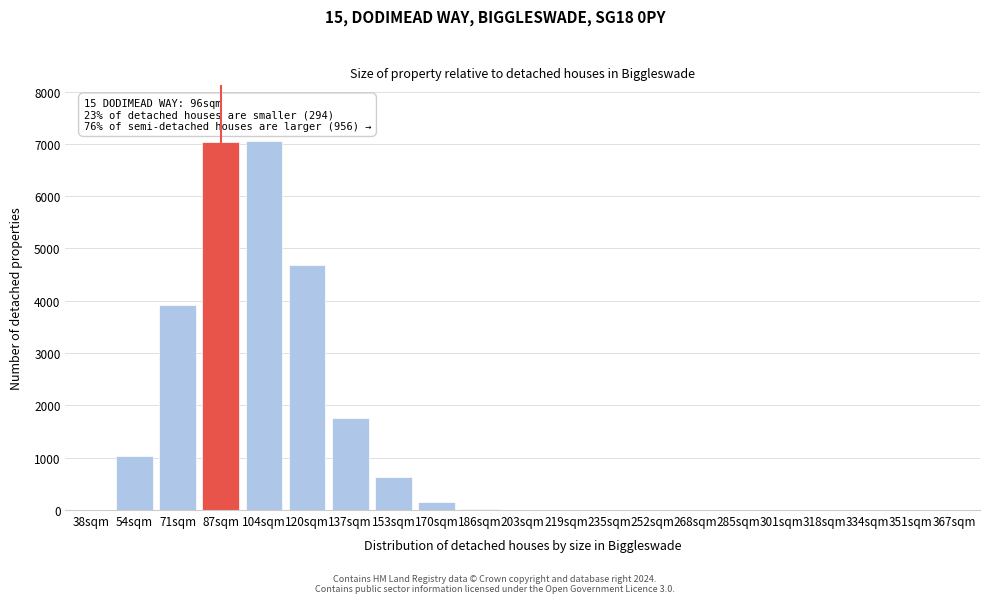

What is the sum of all values?

26313